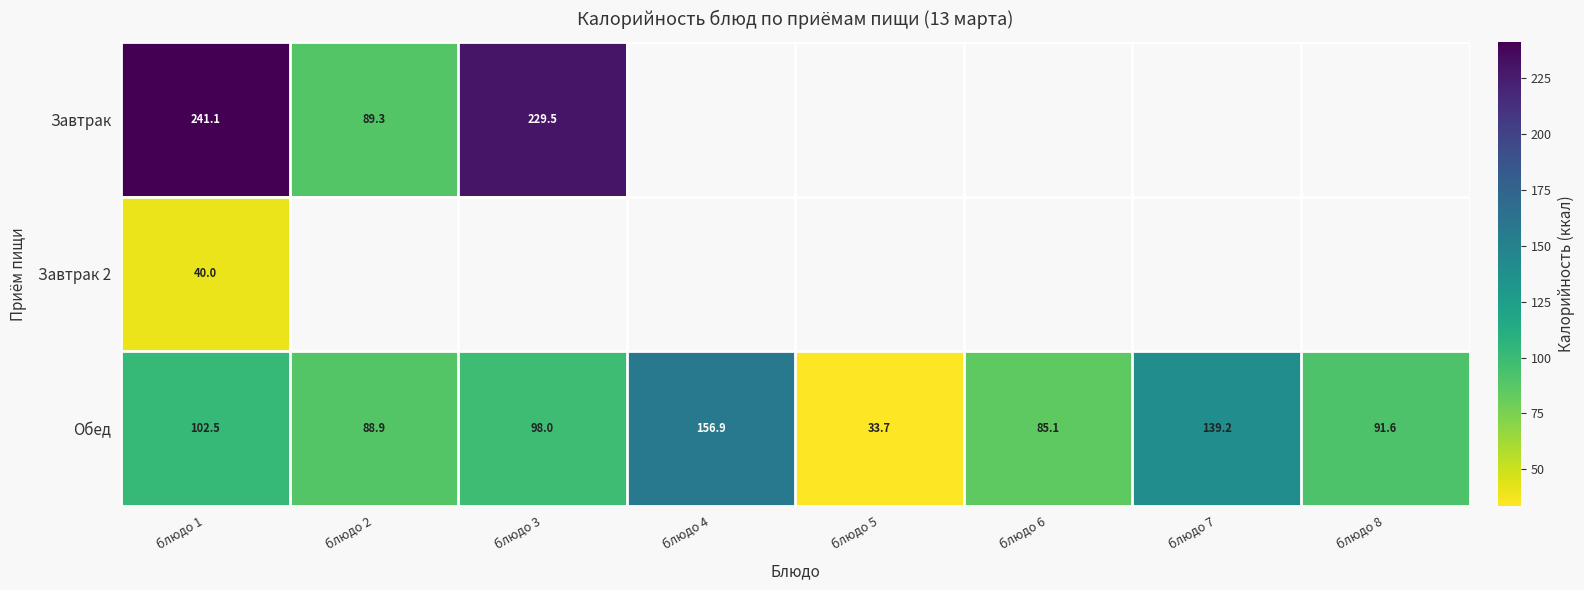

At which category is the sum across all series the highest?

блюдо 1